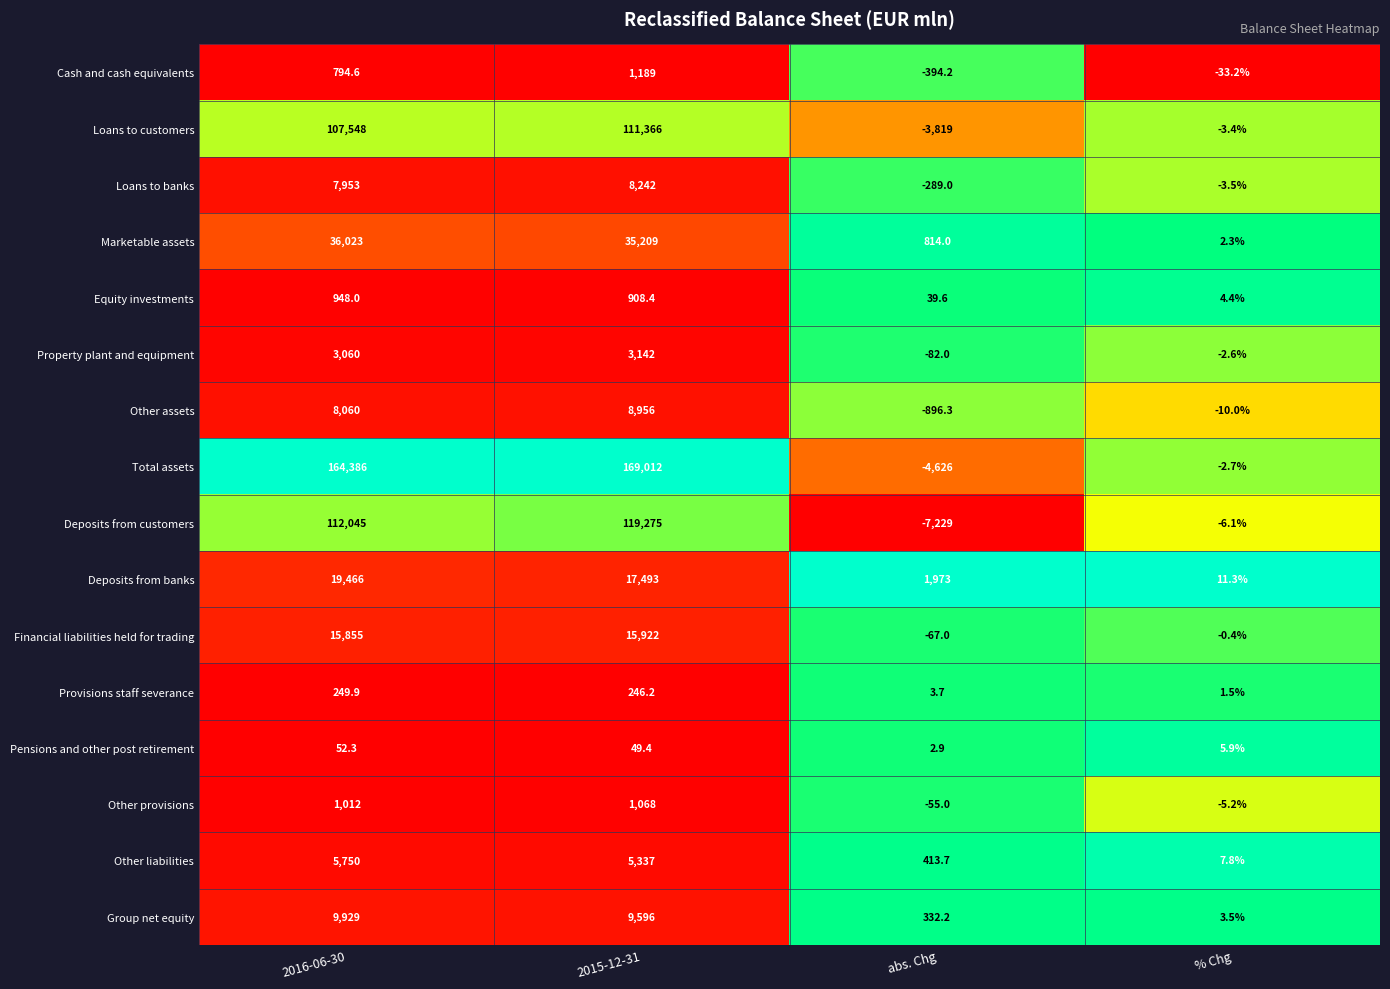

How many data points does each series have?

4